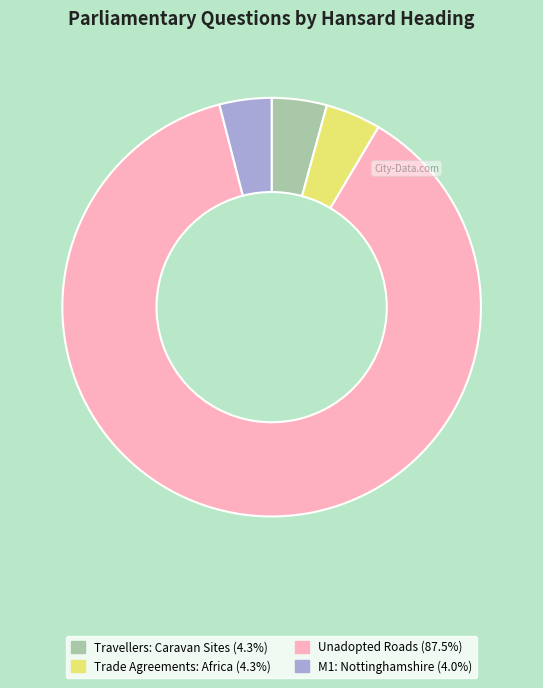

Approximately how many times larger is the value at Trade Agreements: Africa compared to Travellers: Caravan Sites?

1.0